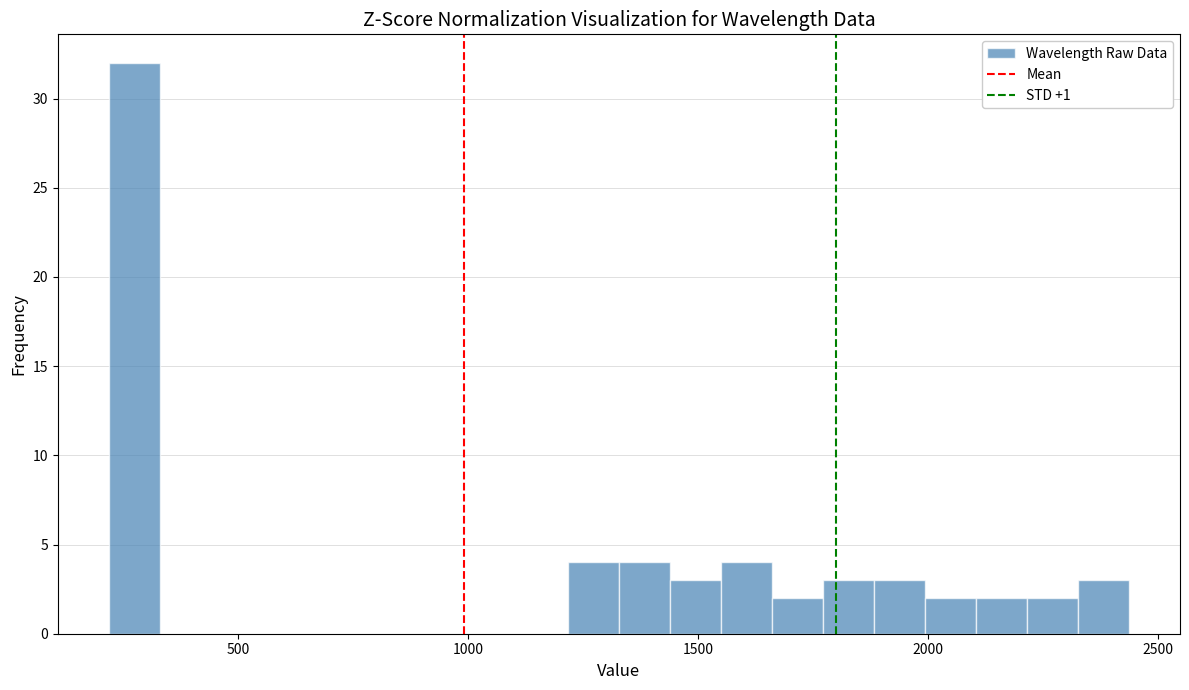

Read against the x-axis, roughly where is the centre of the tallest bar?

250